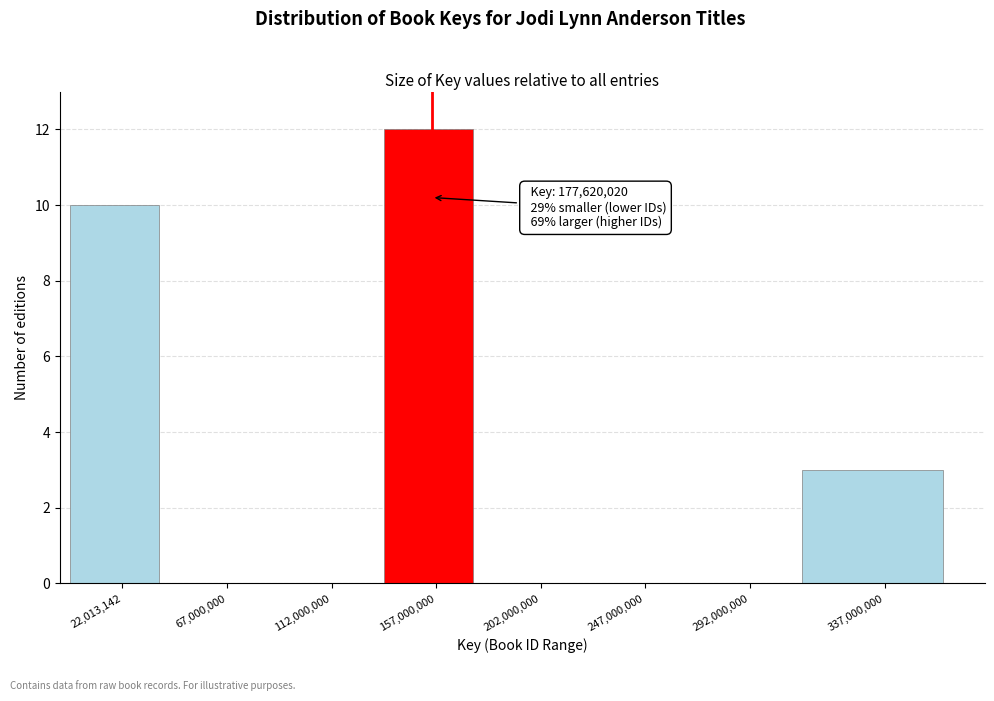

Reading left to right, extract all data points from this chart.

22,013,142=10	67,000,000=0	112,000,000=0	157,000,000=12	202,000,000=0	247,000,000=0	292,000,000=0	337,000,000=3